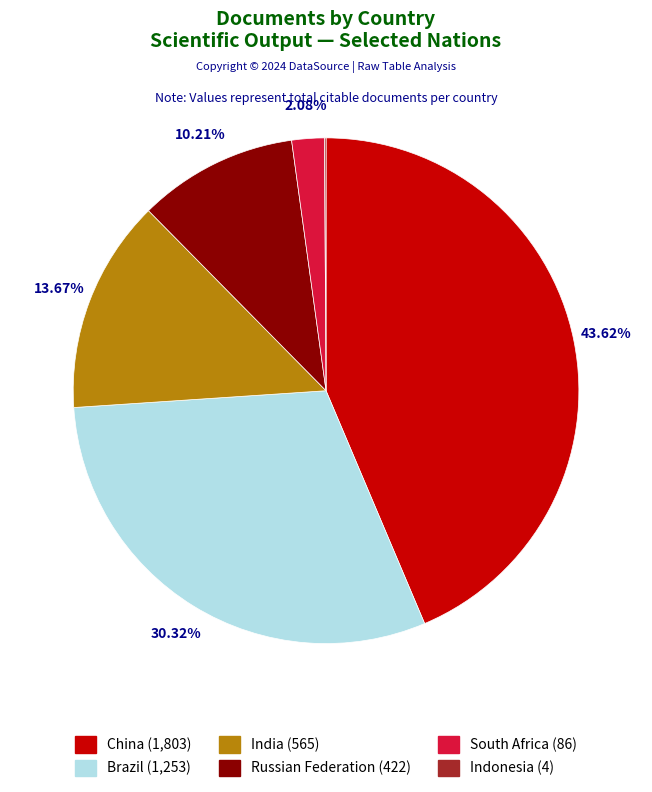

Does any single category account for the majority?

No